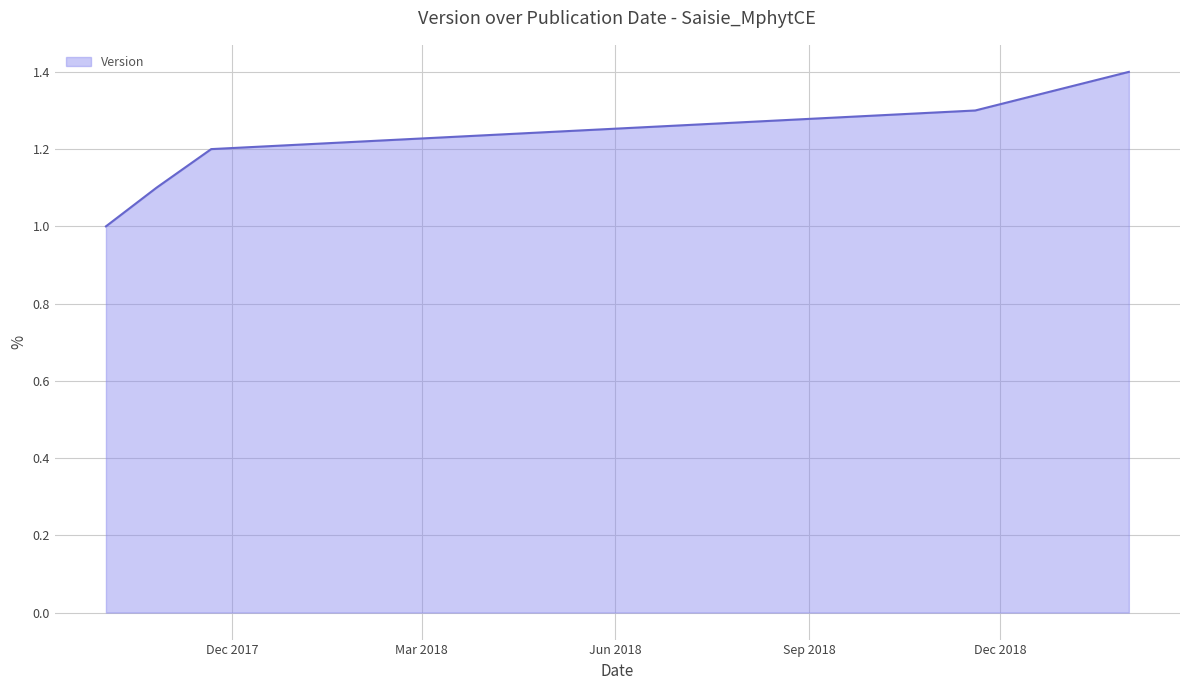

What is the minimum value shown in the chart?

1.0